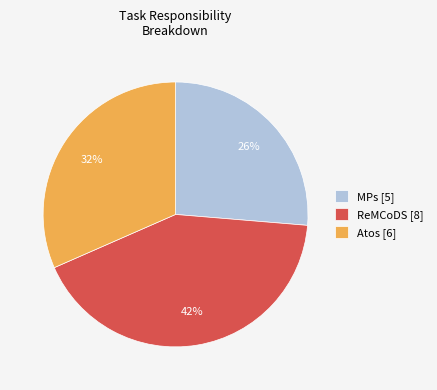

What percentage is the MPs slice, to the nearest percent?

26%